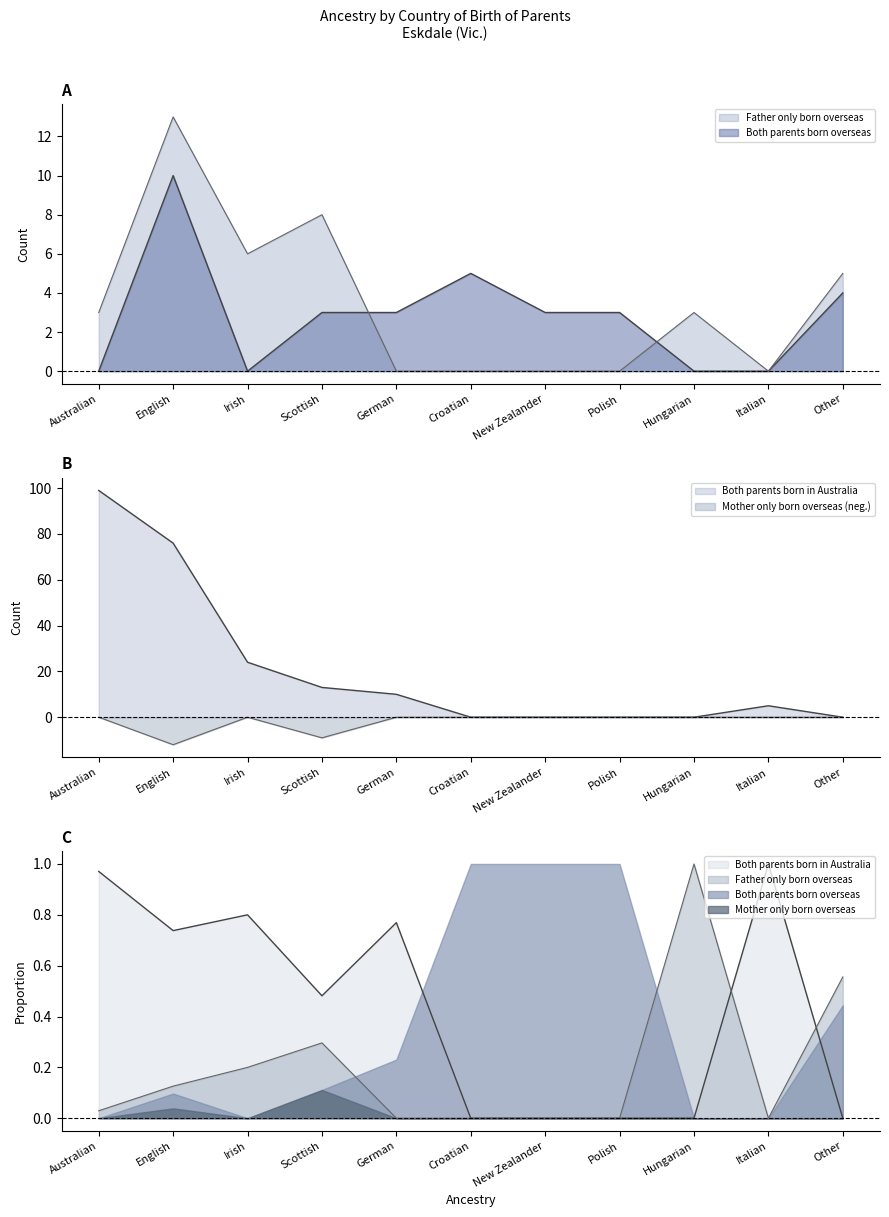

The value of Father only born overseas at Other is 1. True or false?

False